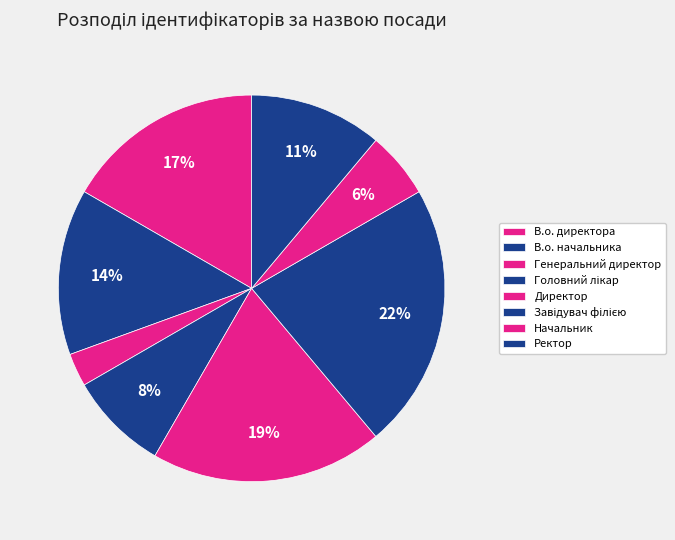

Which category has the biggest portion of the pie?

Завідувач філією